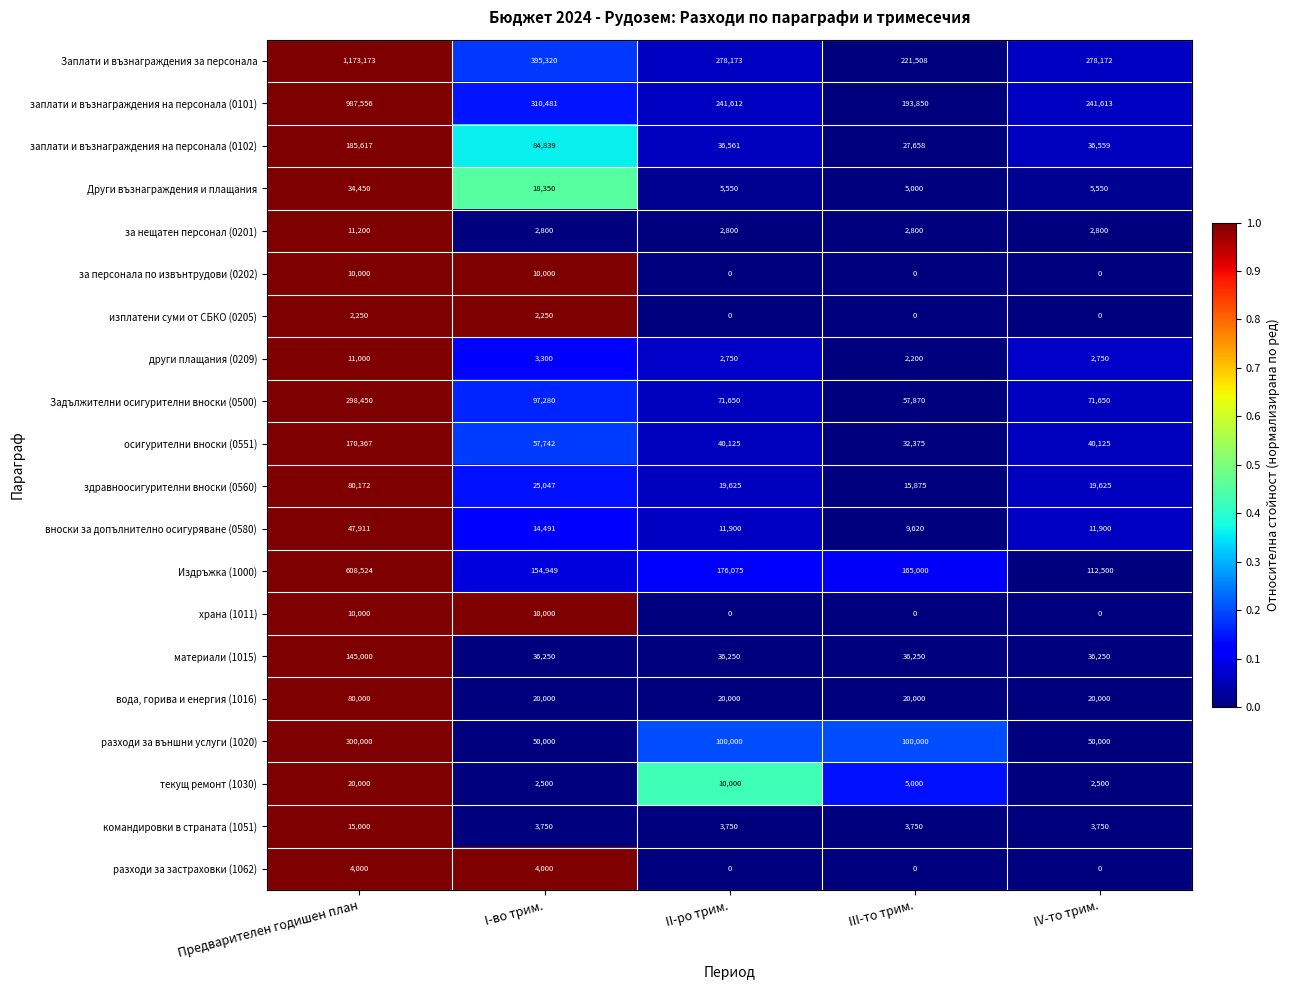

What is the sum of all Други възнаграждения и плащания values?

68900